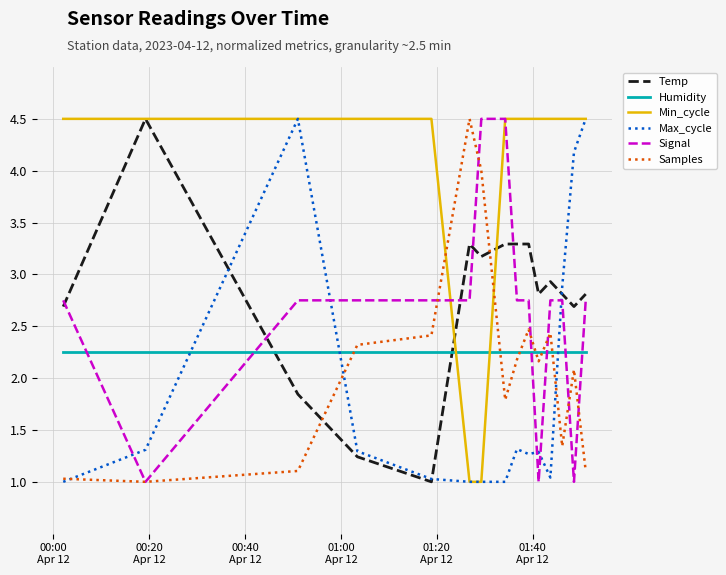

What is the greatest value displayed?

4.5